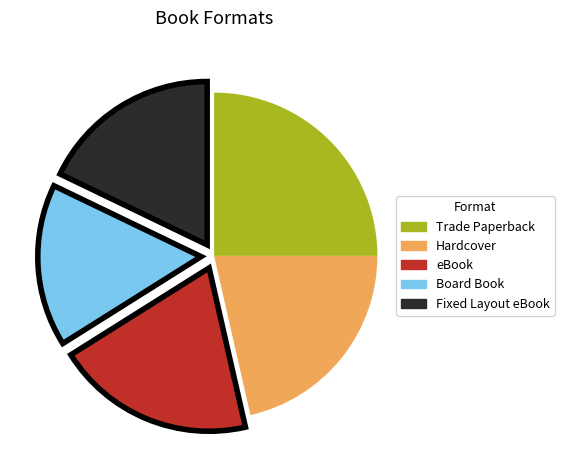

The Trade Paperback slice represents 25% of the pie. True or false?

True